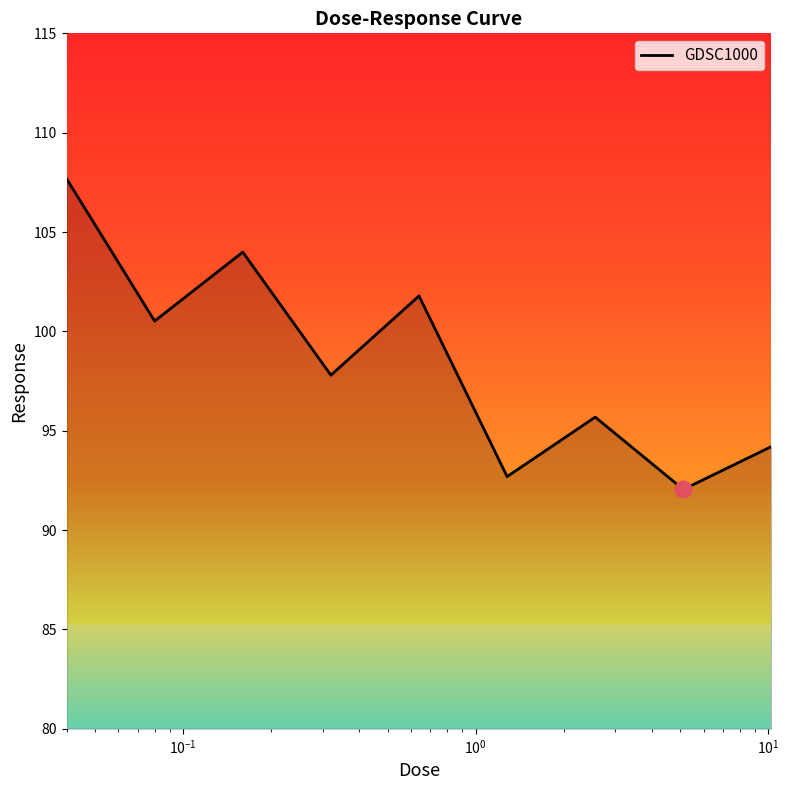

What is the minimum value shown in the chart?

92.0